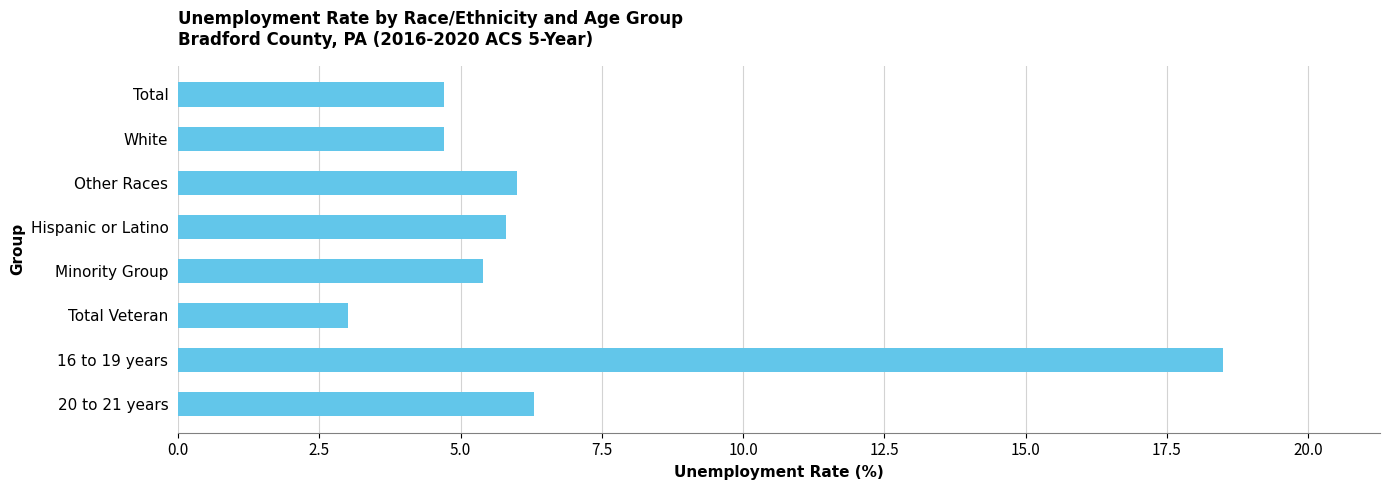

What is the label of the 2nd bar from the top?

White